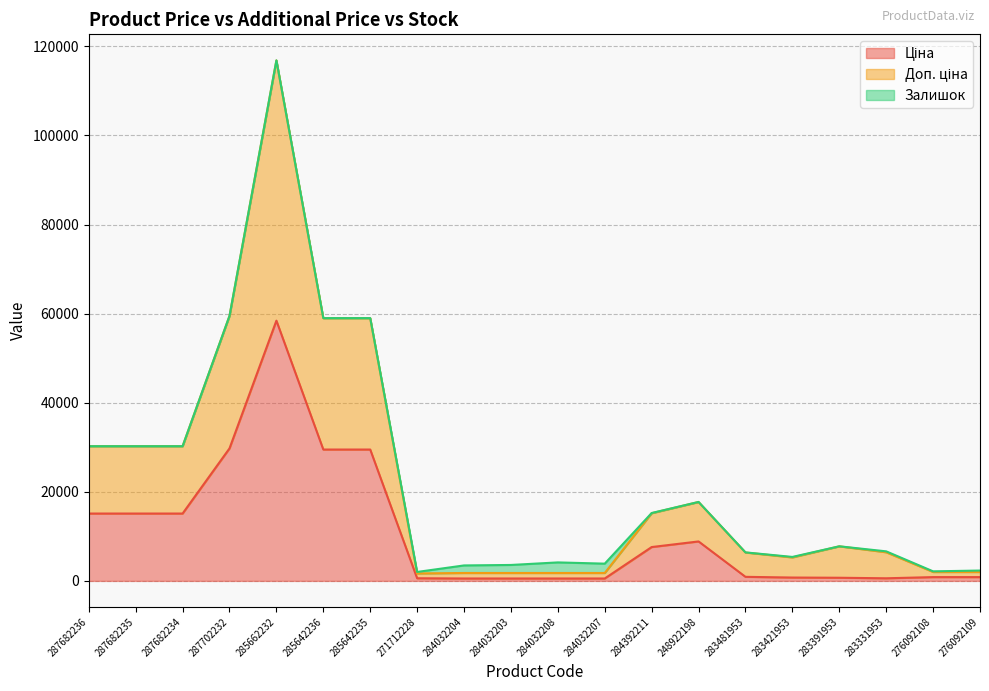

At which category is the sum across all series the highest?

285662232